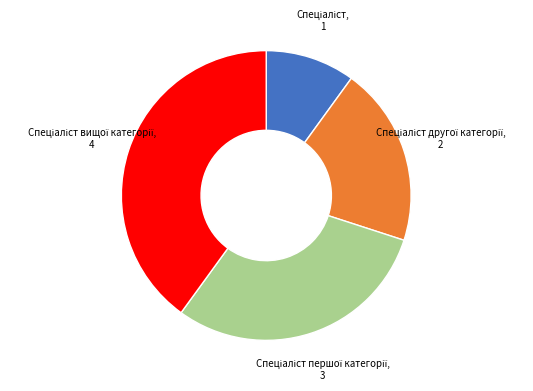

Is there any slice that represents more than half of the pie?

No